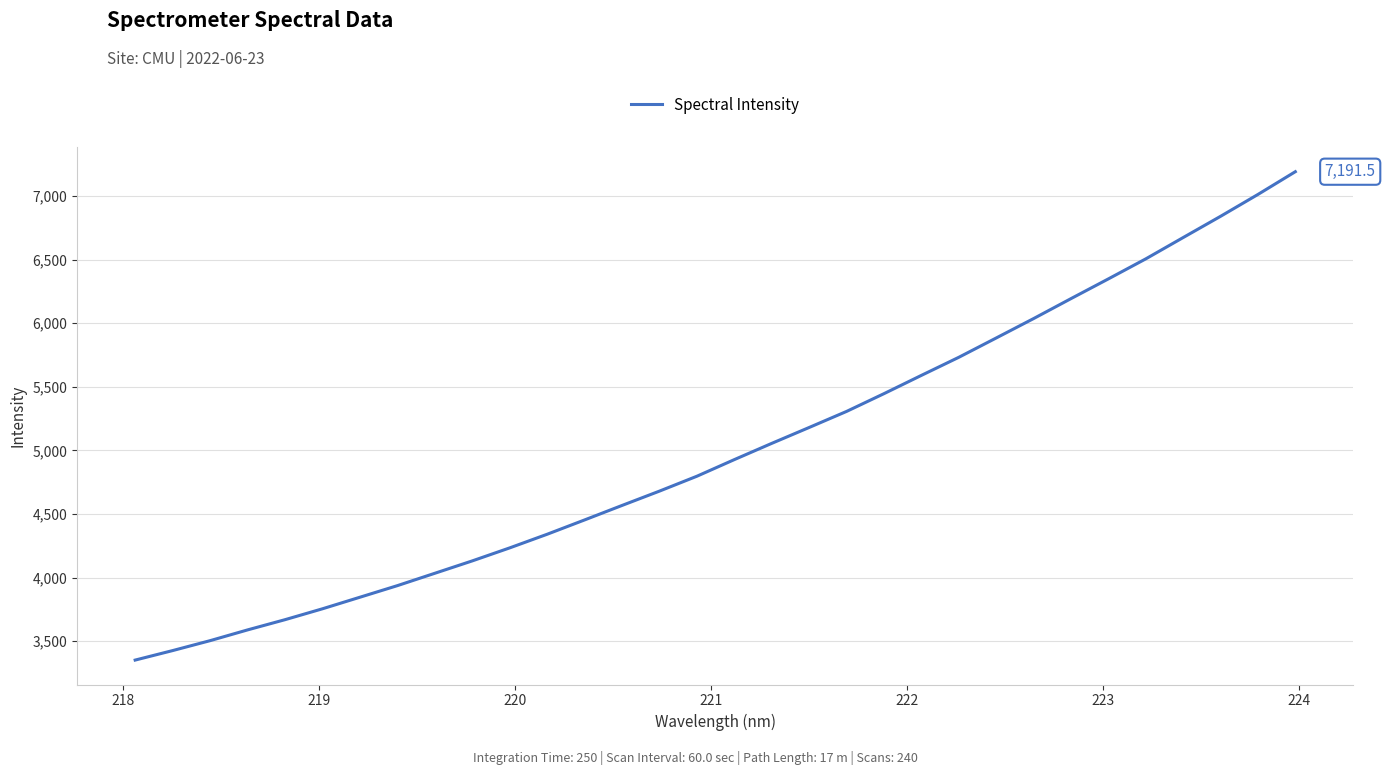

What is the greatest value displayed?

7191.5